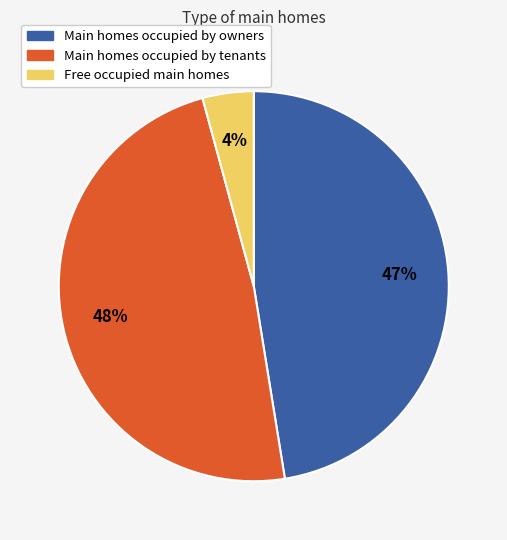

True or false: Main homes occupied by tenants accounts for 38% of the total.

False